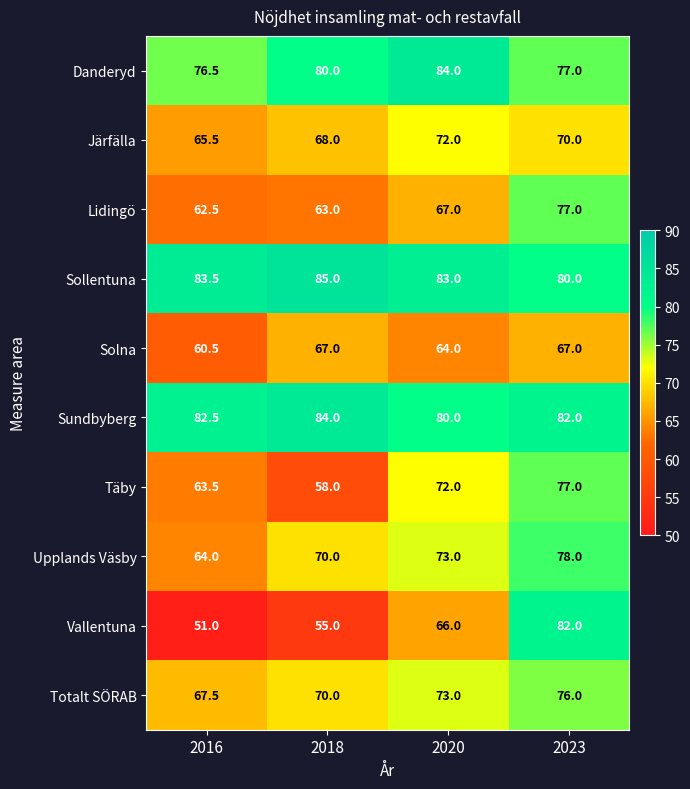

Count the Upplands Väsby values in the range 70 to 78.

3